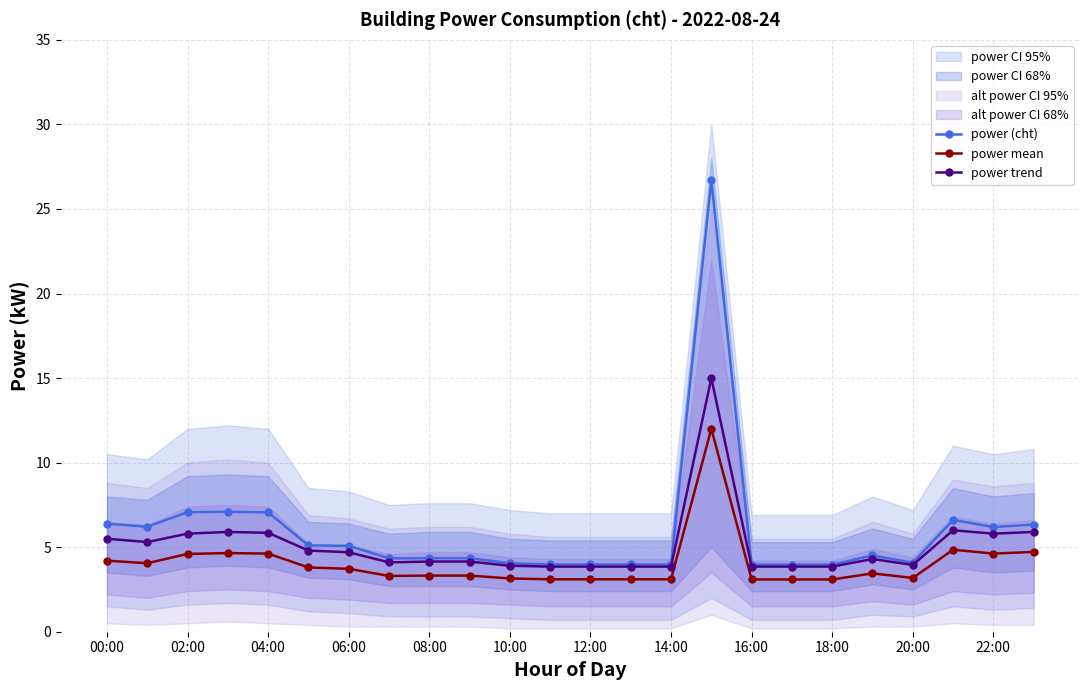

True or false: power (cht) has more than 0 points higher than both neighbors.

True